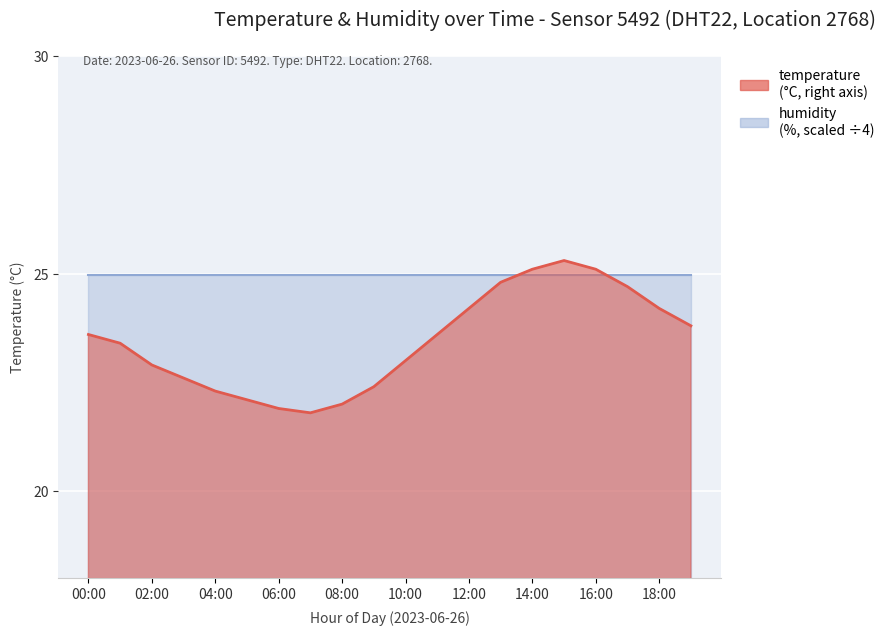

What is the sum of all values?

468.8